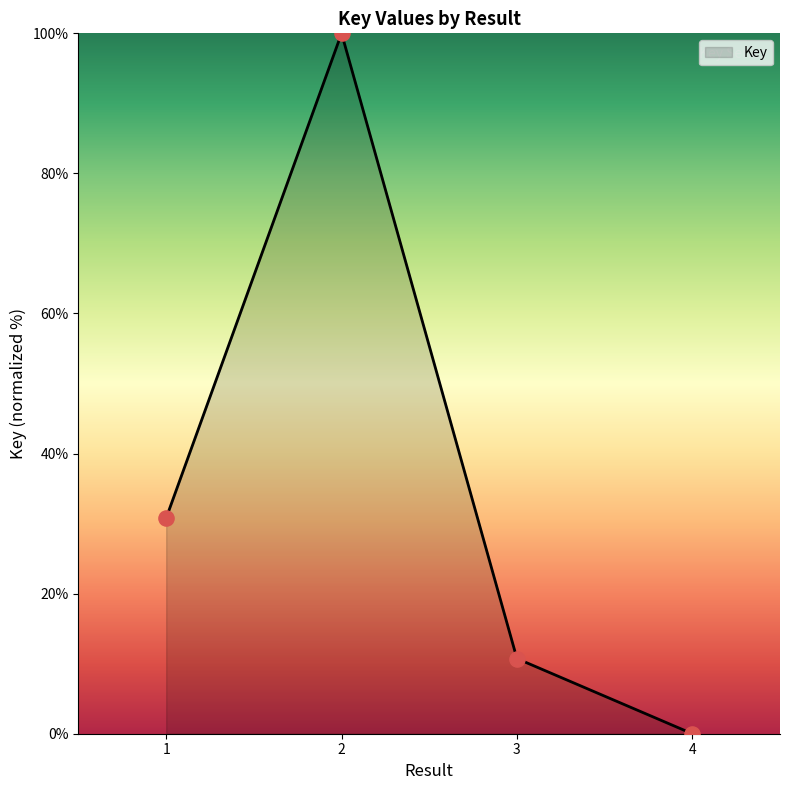

Which has a higher value, 2 or 3?

2